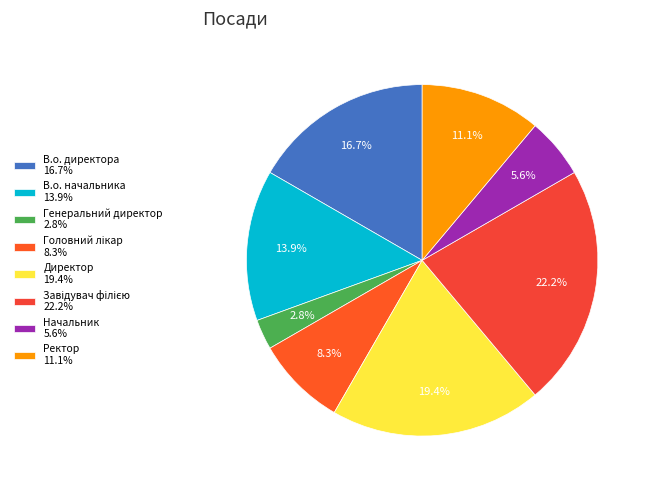

Which category has the smallest portion of the pie?

Генеральний директор